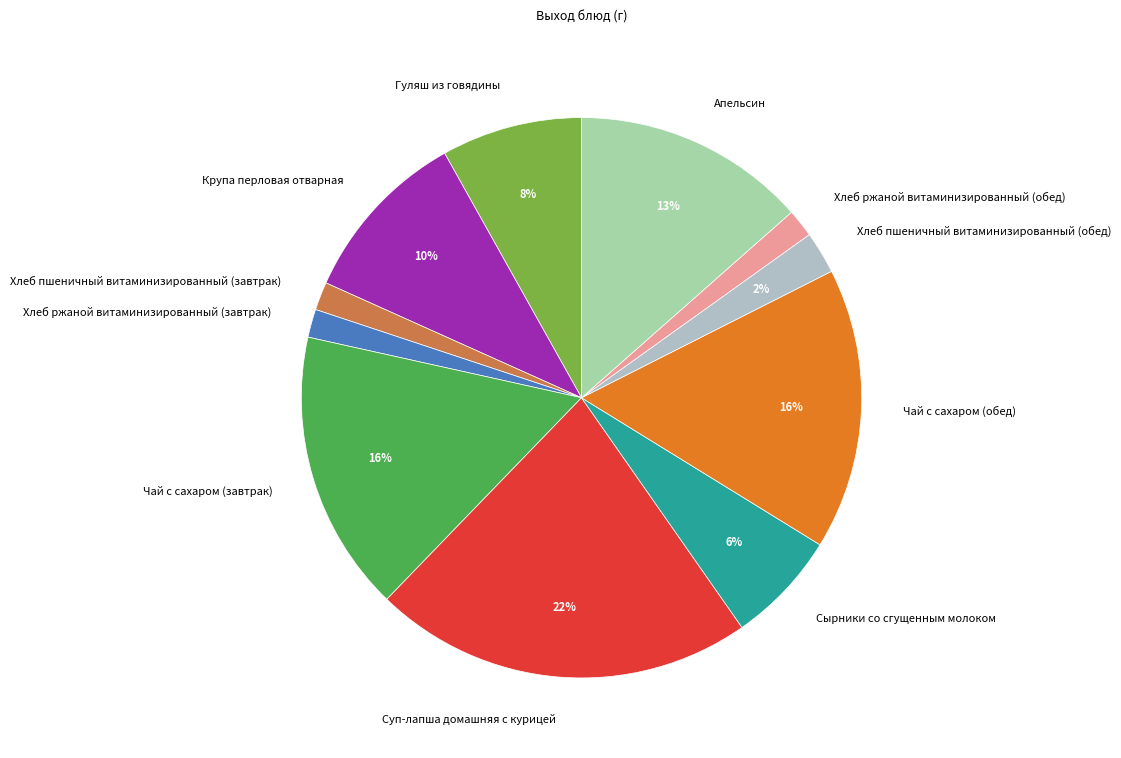

To the nearest percent, what is the average slice percentage?

9%